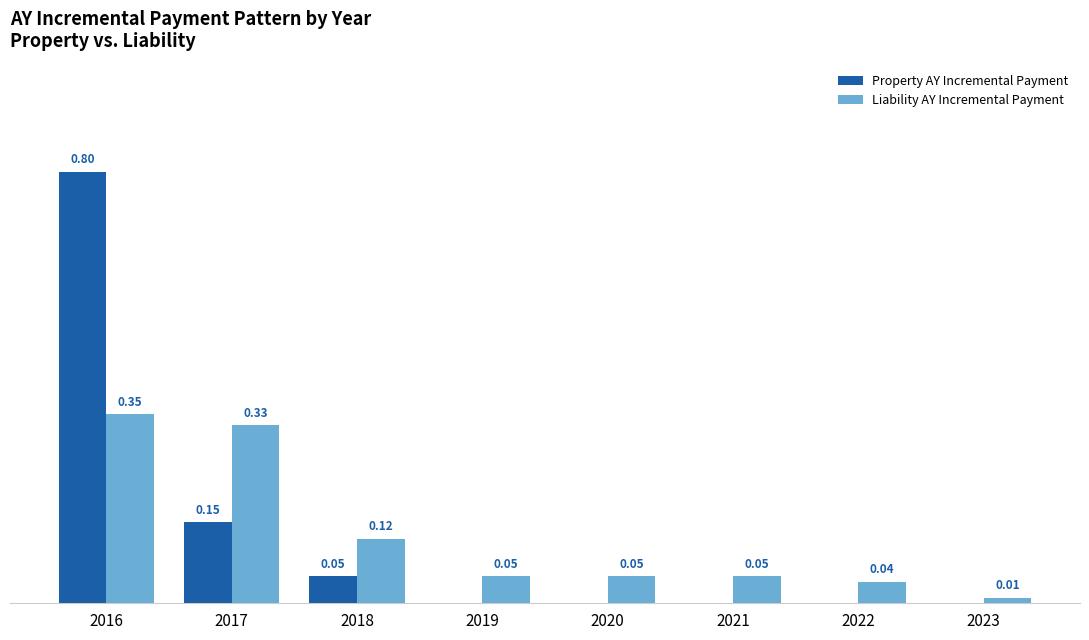

Are the bars horizontal?

No